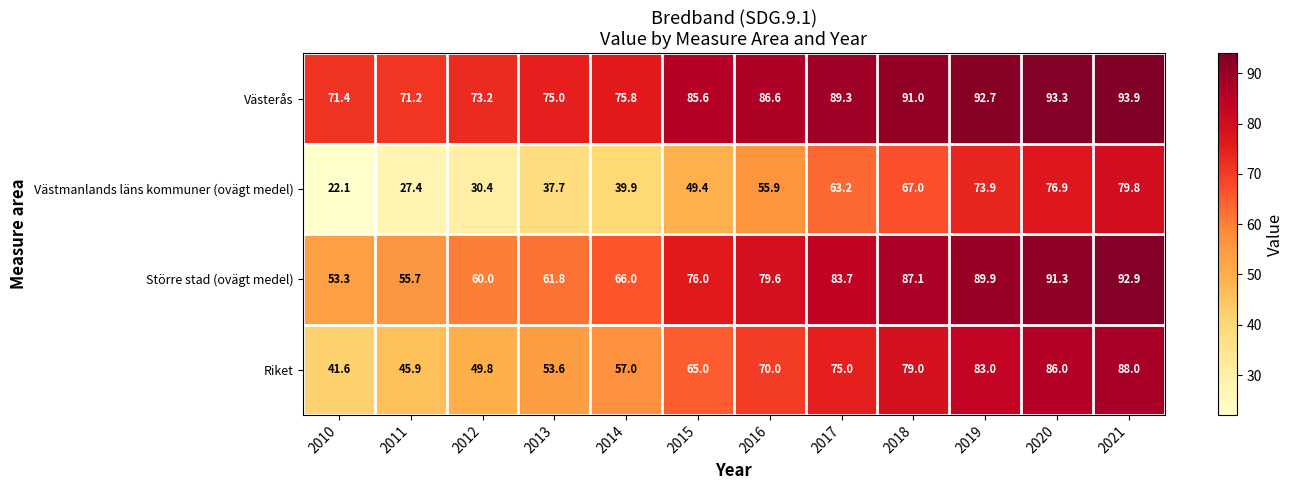

Is it true that Riket equals 70.0 at 2016?

True